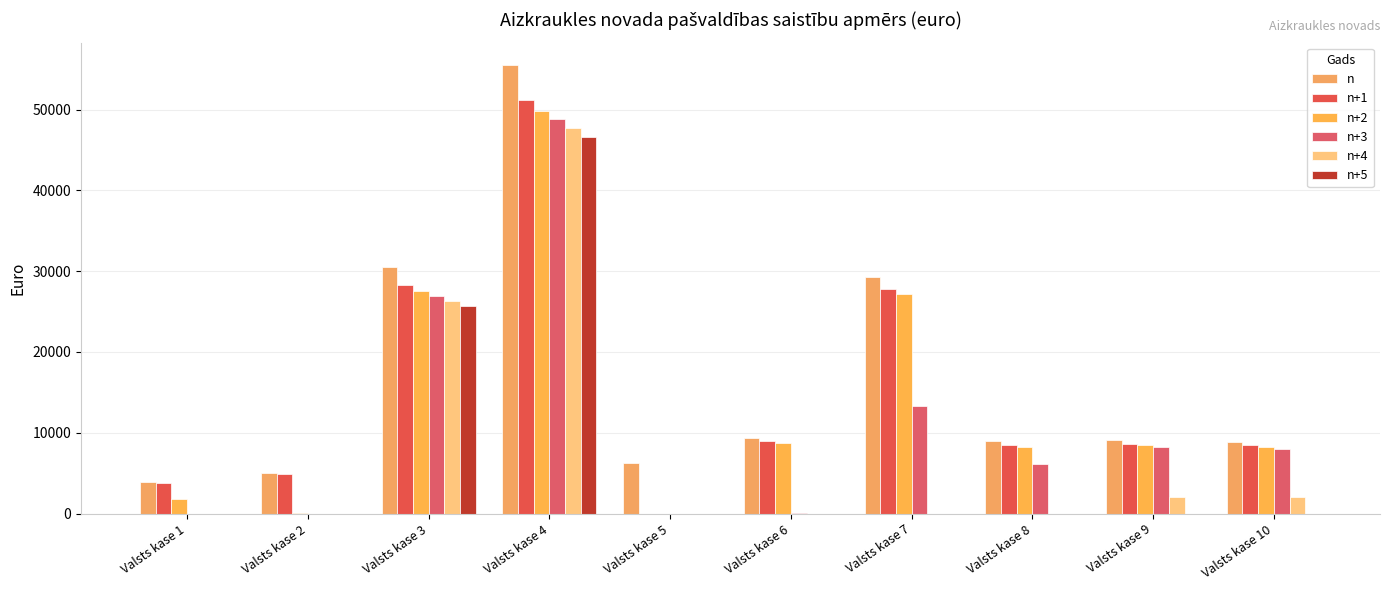

Is the value of n+3 at Valsts kase 1 greater than the value of n+5 at Valsts kase 8?

No